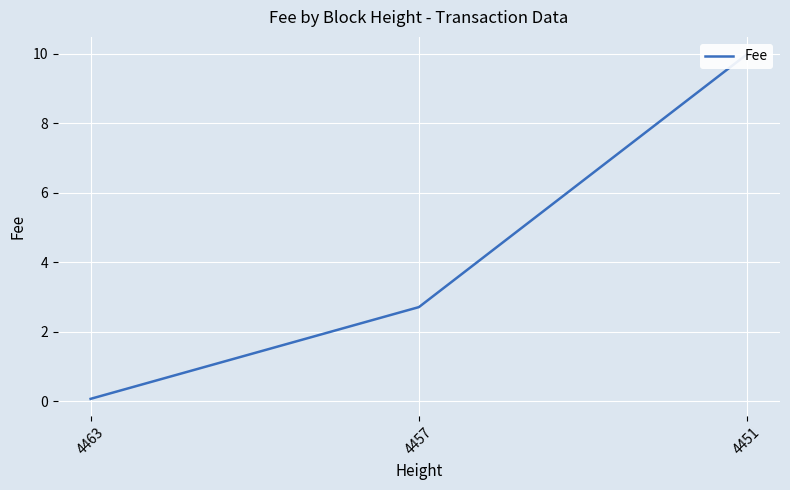

Between 4457 and 4463, which is larger?

4457